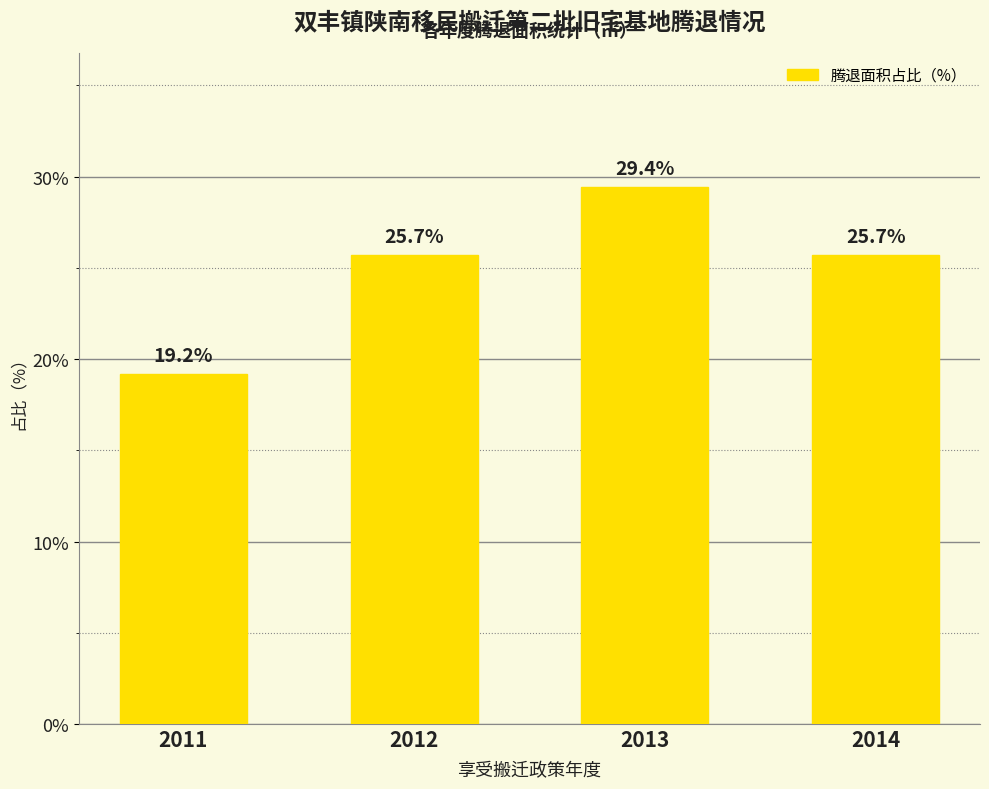

What value does the data have at 2011?

19.2